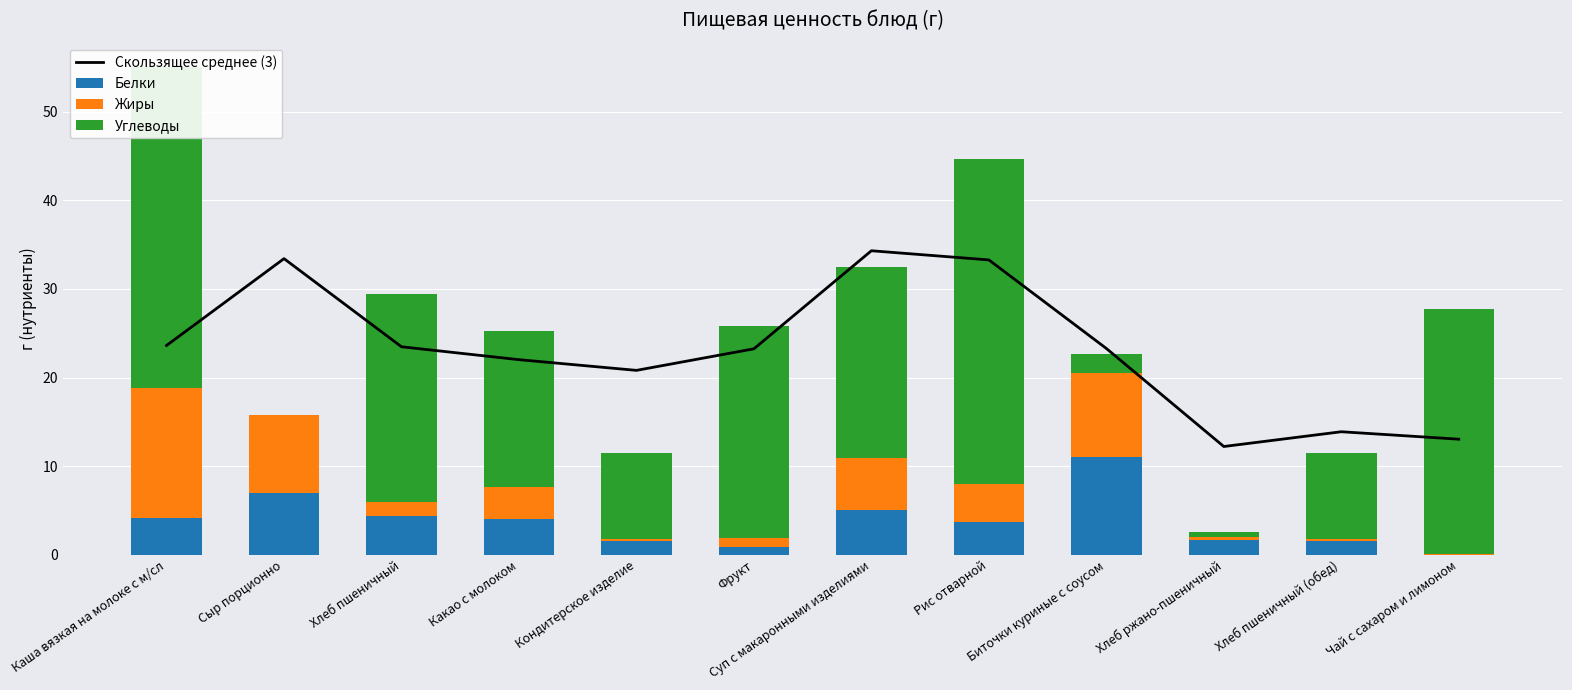

The value of Жиры at Хлеб ржано-пшеничный is 0.1. True or false?

False